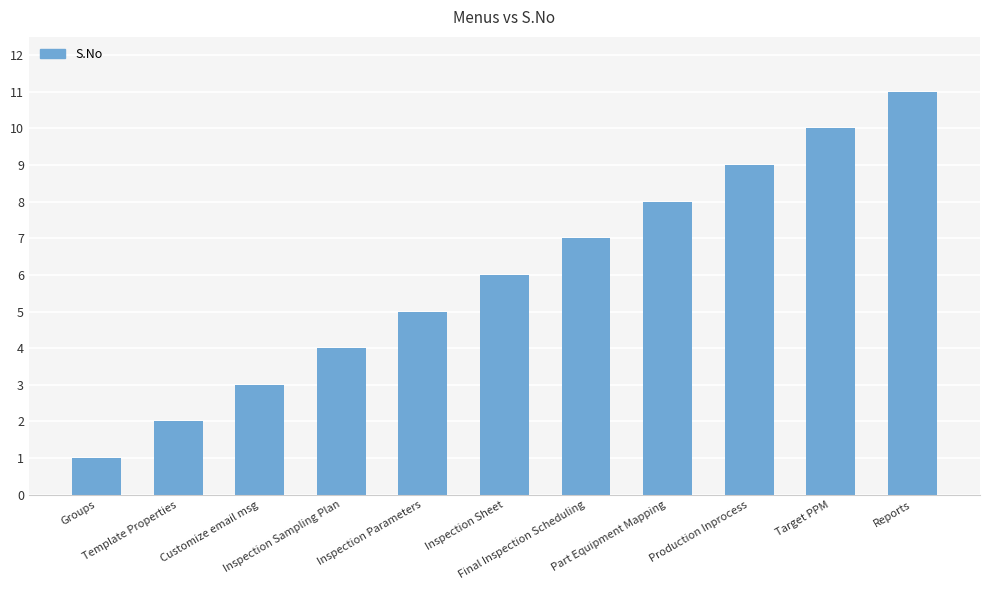

Count the number of data series in this chart.

1